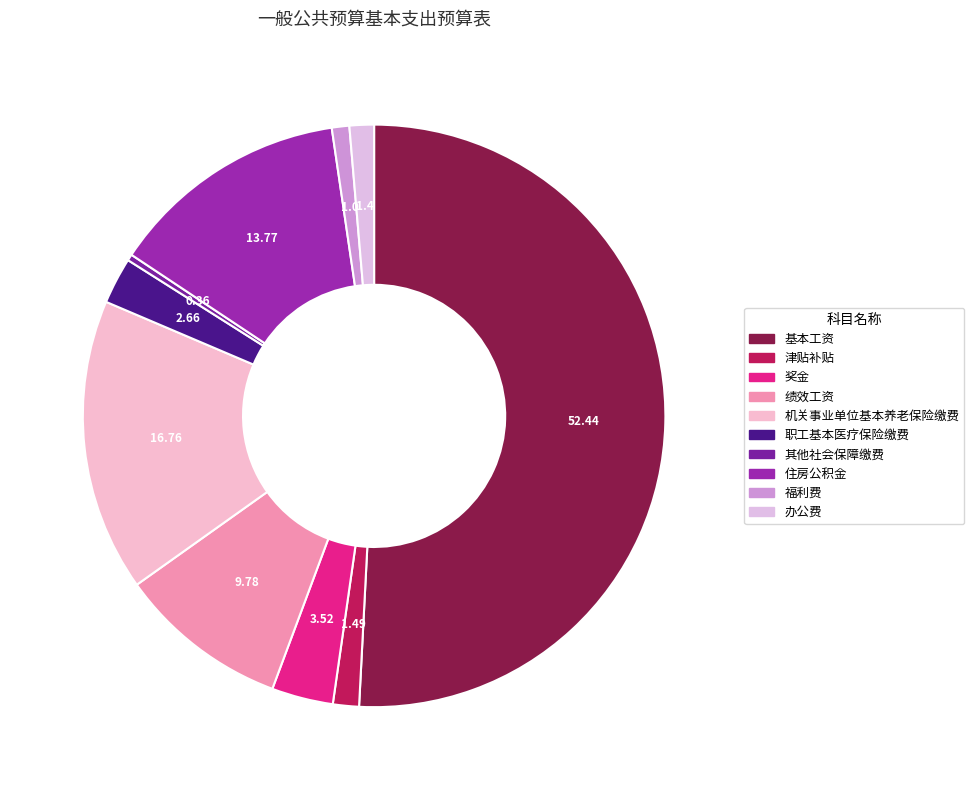

Between 福利费 and 奖金, which is larger?

奖金